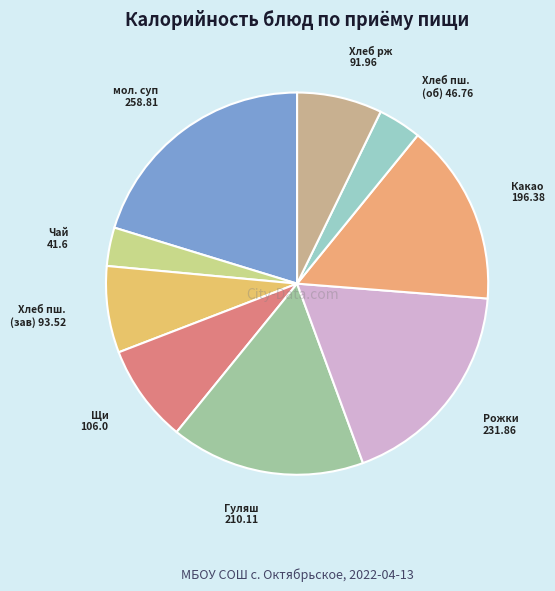

How many segments does this pie chart have?

9